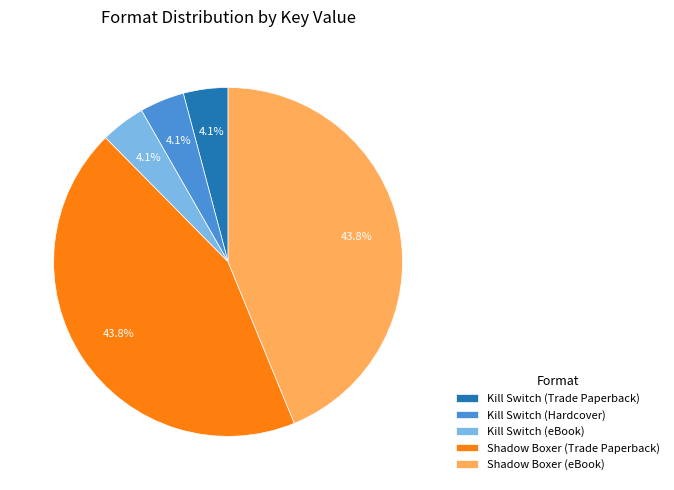

How many segments does this pie chart have?

5